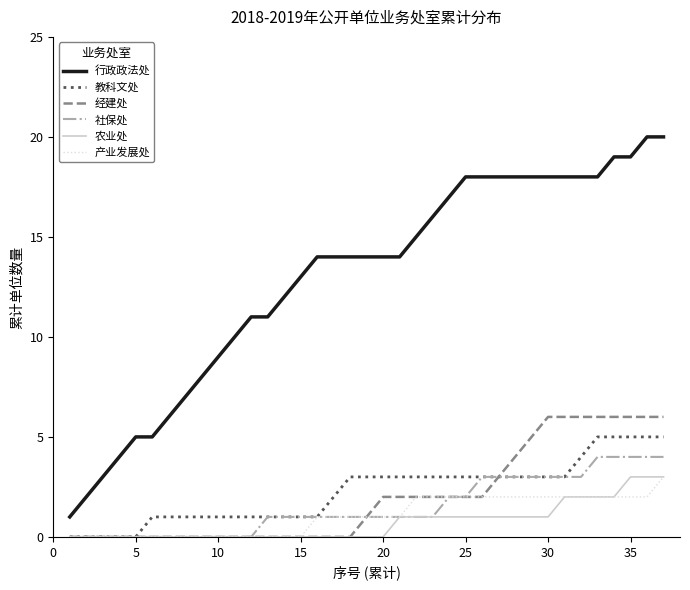

What is the sum of all 教科文处 values?

84